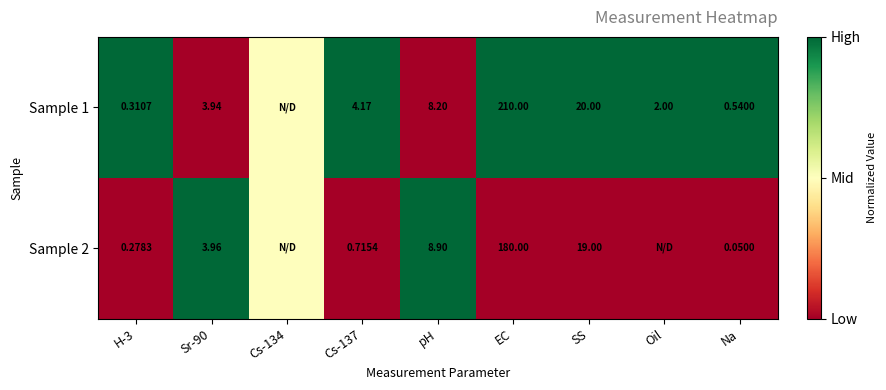

Is the value of Sample 2 at Cs-137 greater than the value of Sample 1 at Cs-137?

No